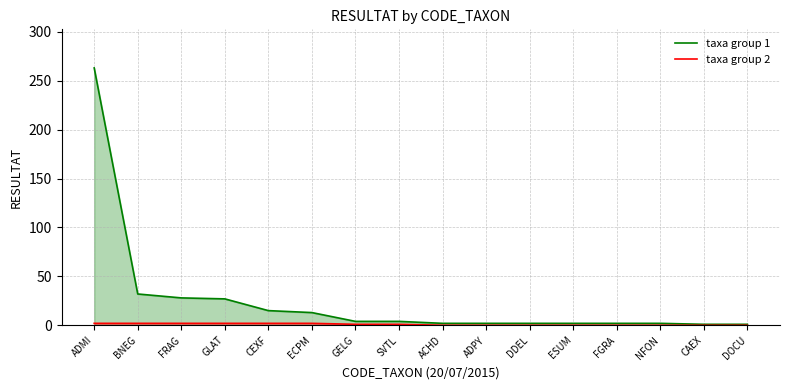

At which label does taxa group 1 first exceed 4?

ADMI